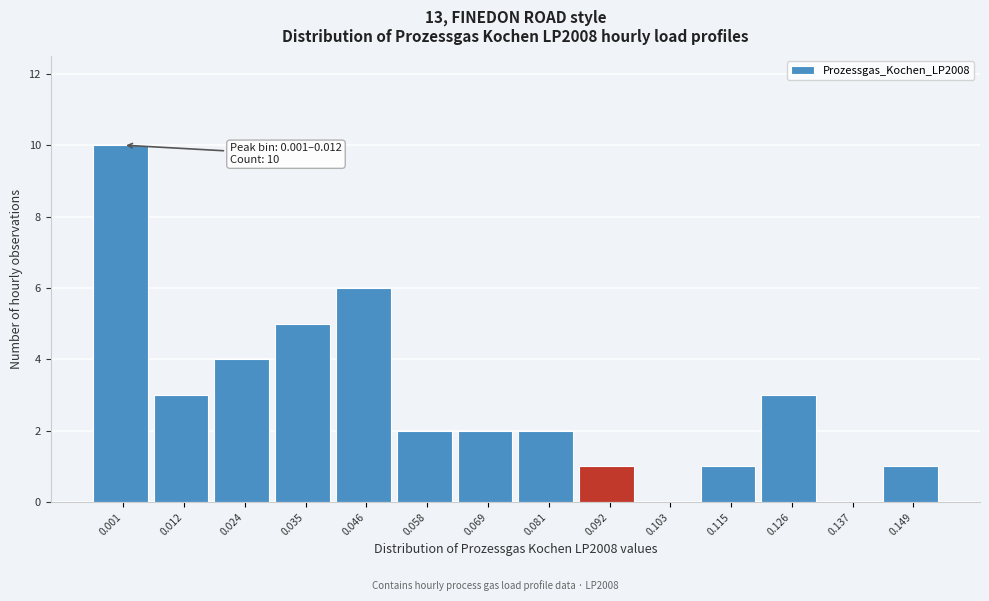

Reading left to right, transcribe all the data shown in this chart.

0.001=10	0.012=3	0.024=4	0.035=5	0.046=6	0.058=2	0.069=2	0.081=2	0.092=1	0.103=0	0.115=1	0.126=3	0.137=0	0.149=1